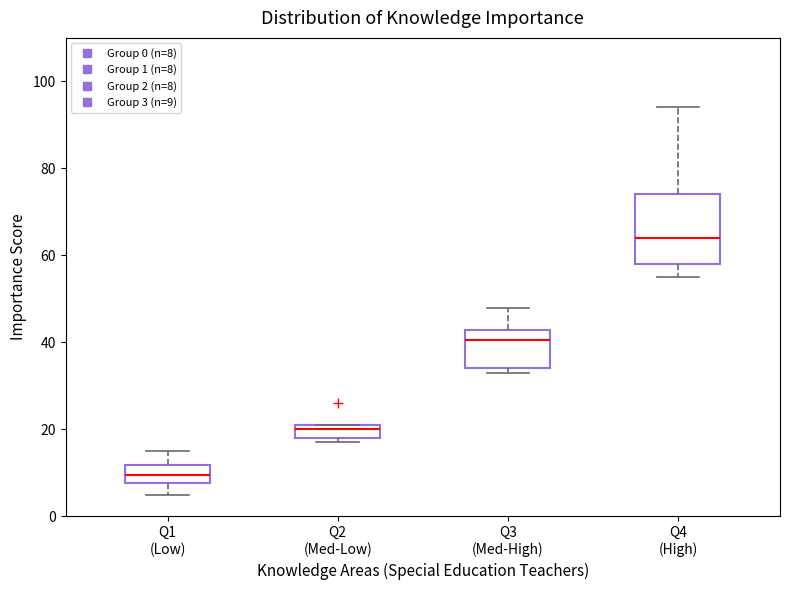

Which box is the tallest, from its lower edge to its upper edge?

Q4 (High)